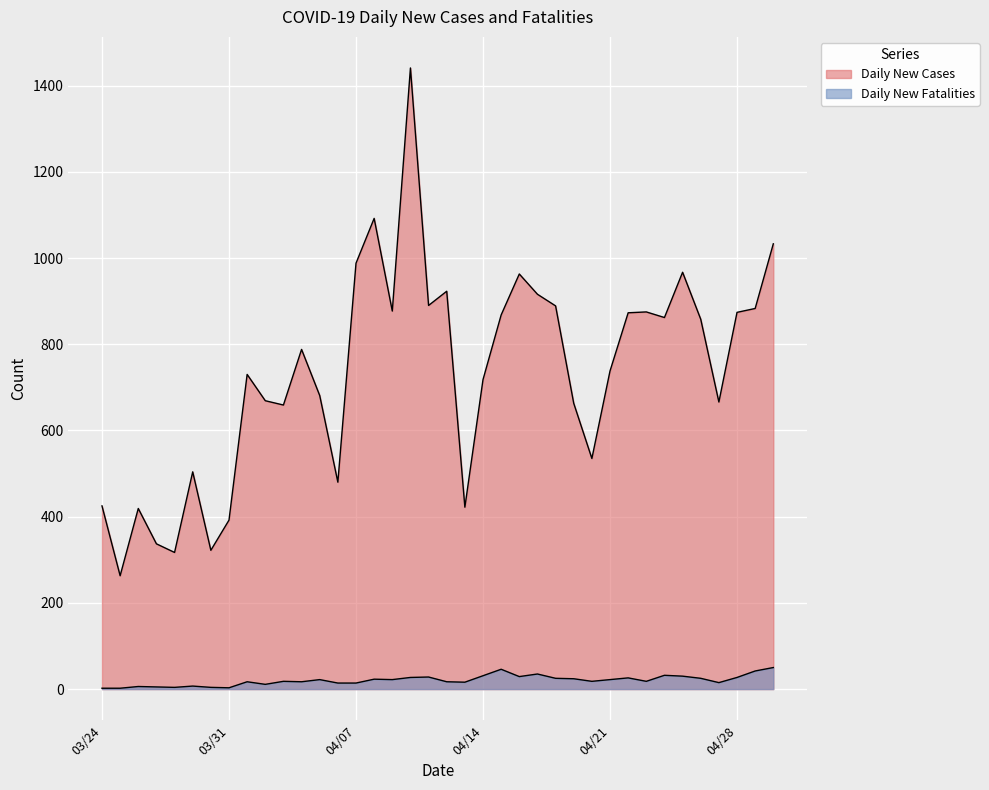

What is the difference between the highest and lowest values at 2020-04-08?

1069